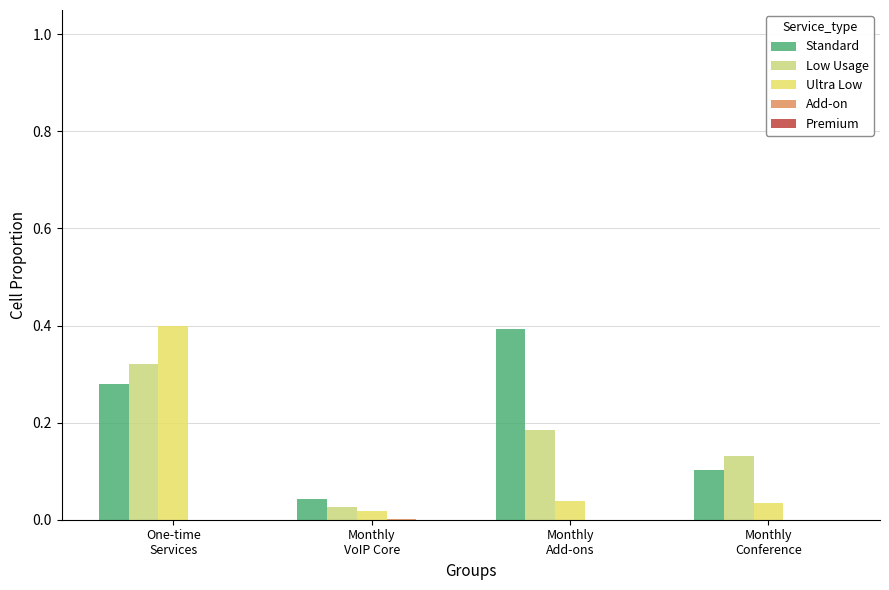

What is the maximum value shown in the chart?

0.4